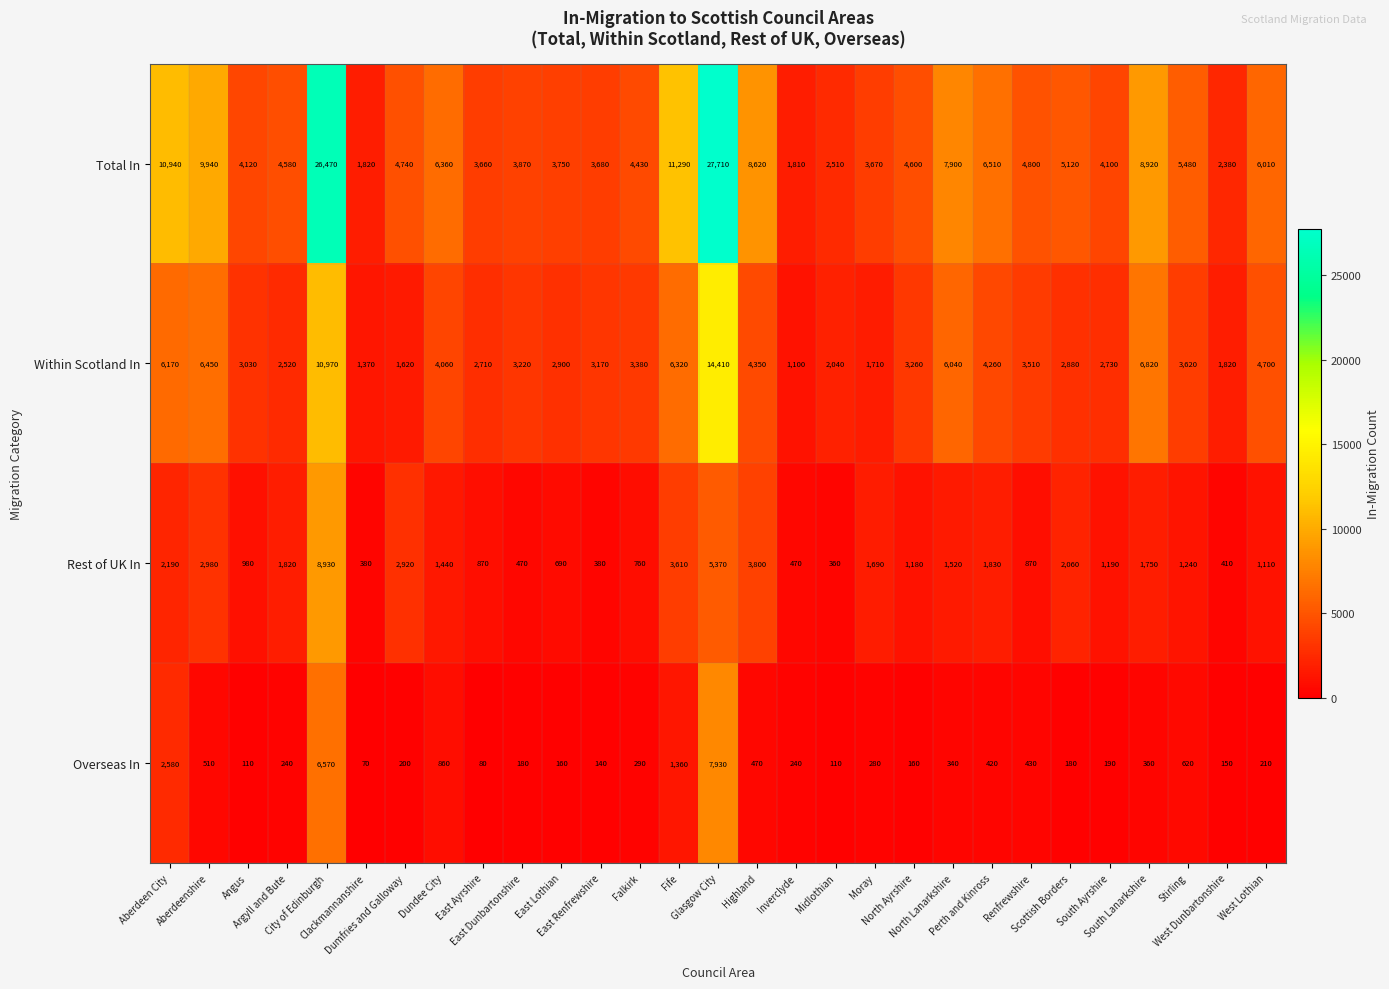

What is the maximum value for Total In?

27710